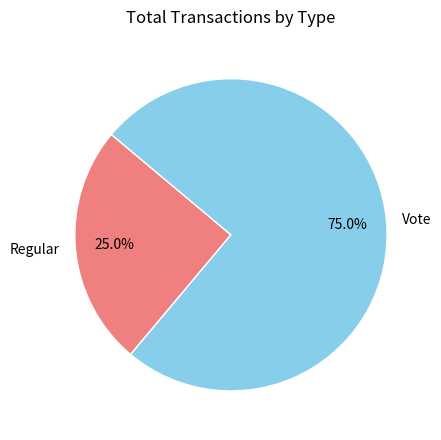

Which has a higher value, Vote or Regular?

Vote